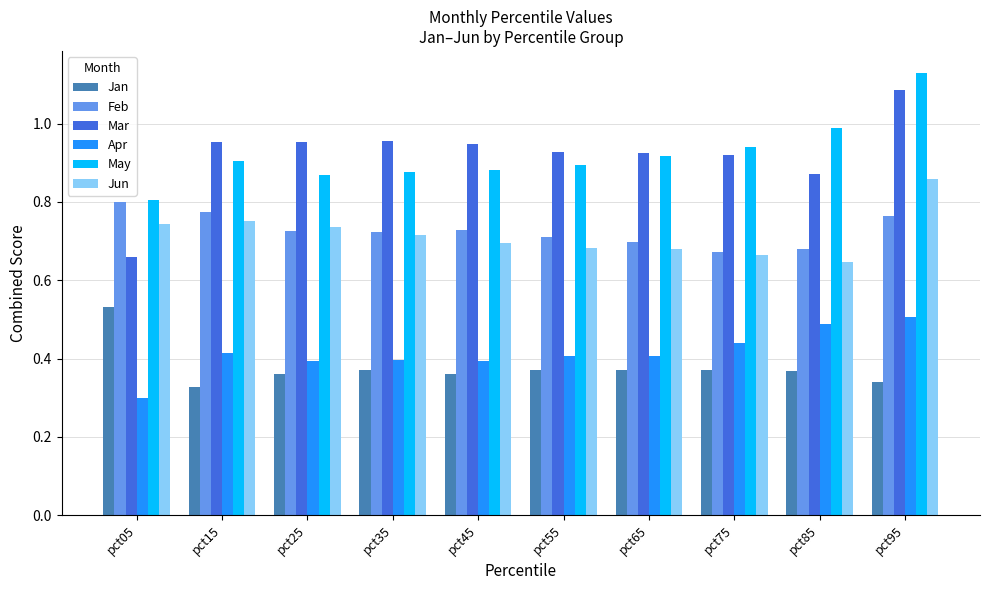

Are the bars grouped side by side (vs. stacked)?

Yes